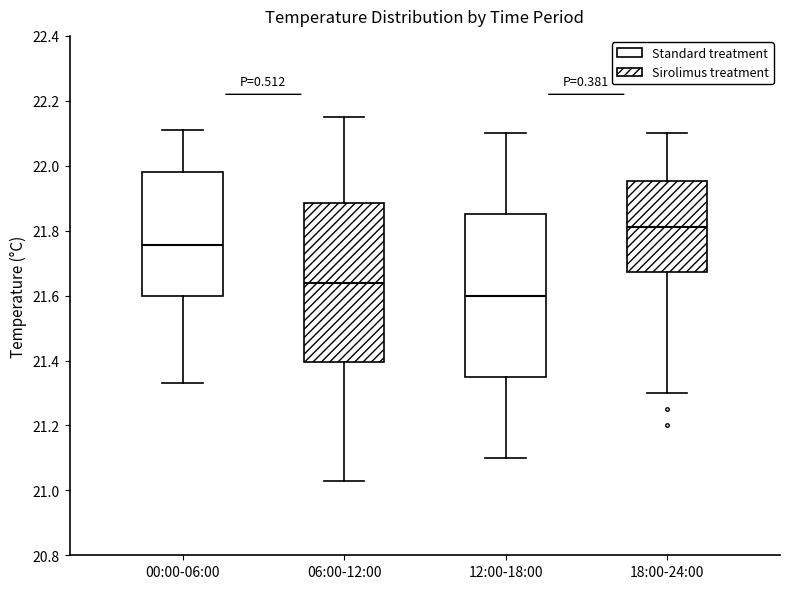

Which box has the lowest median line?

12:00-18:00